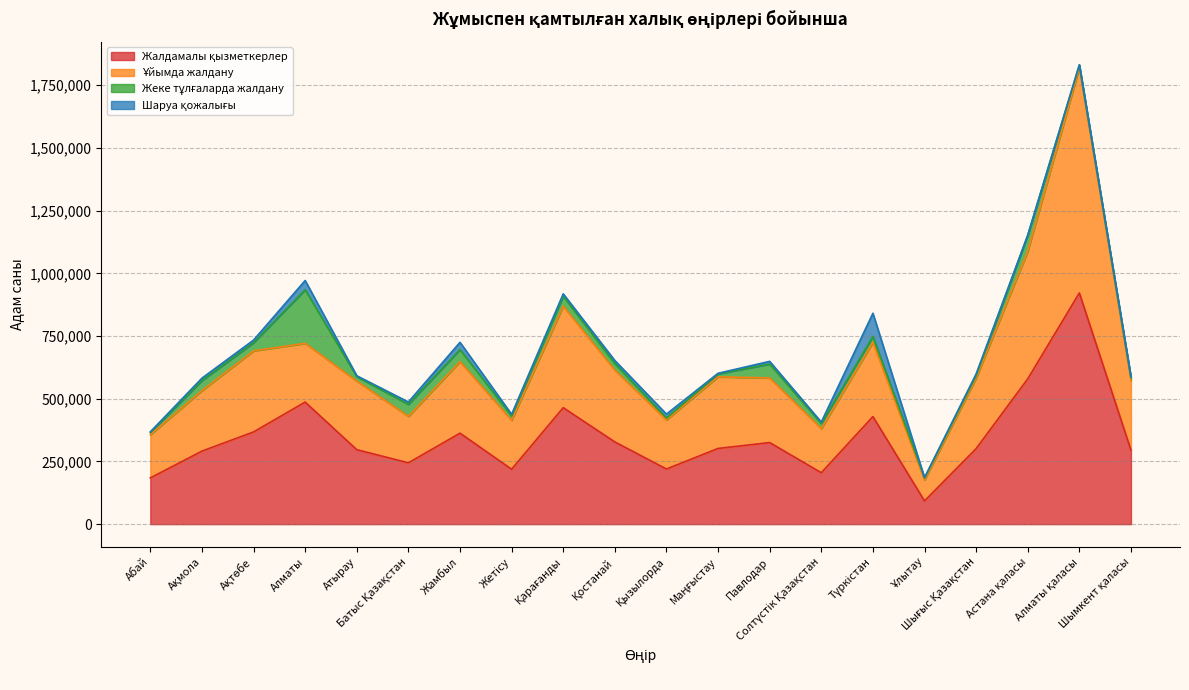

How many interior local valleys does the Жалдамалы қызметкерлер series have?

5